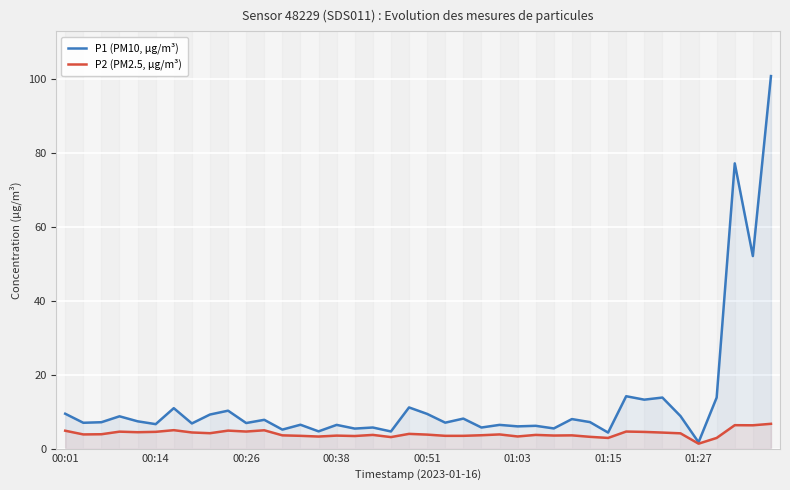

What is the maximum value for P2 (PM2.5, µg/m³)?

6.7